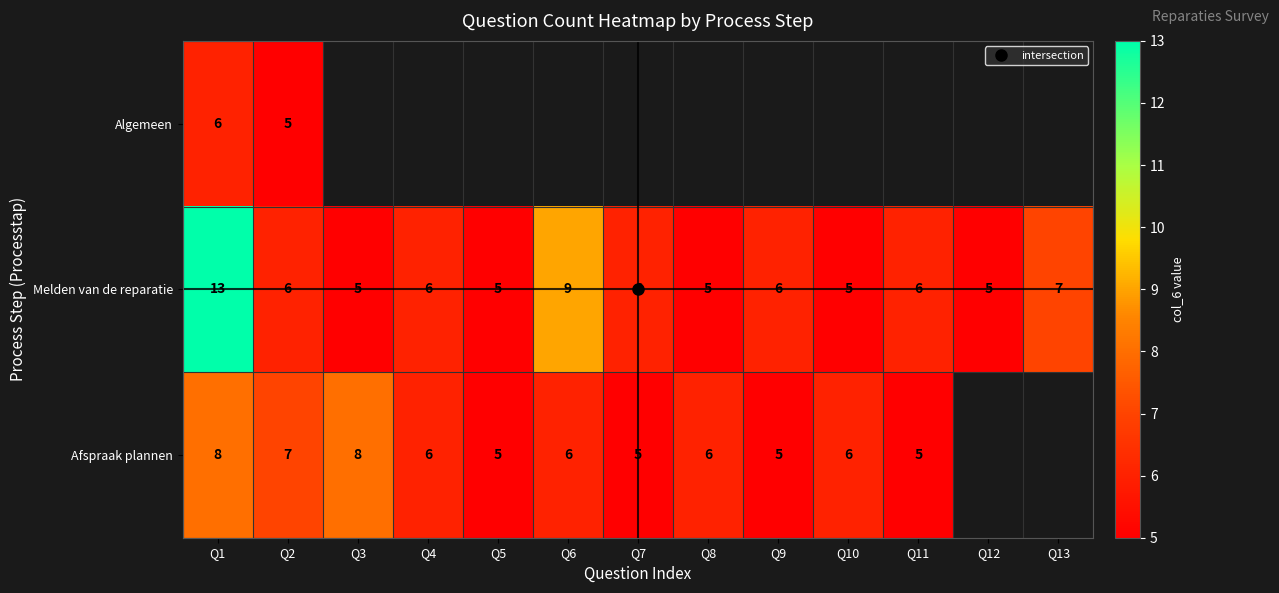

At which label does Algemeen reach its peak?

Q1